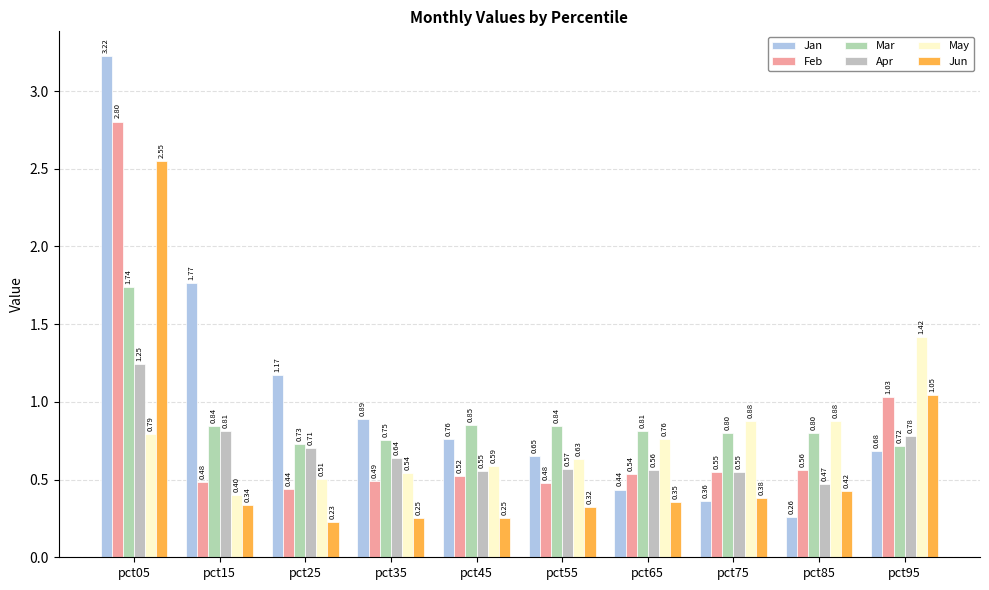

Which has a higher value, pct35 or pct95?

pct35